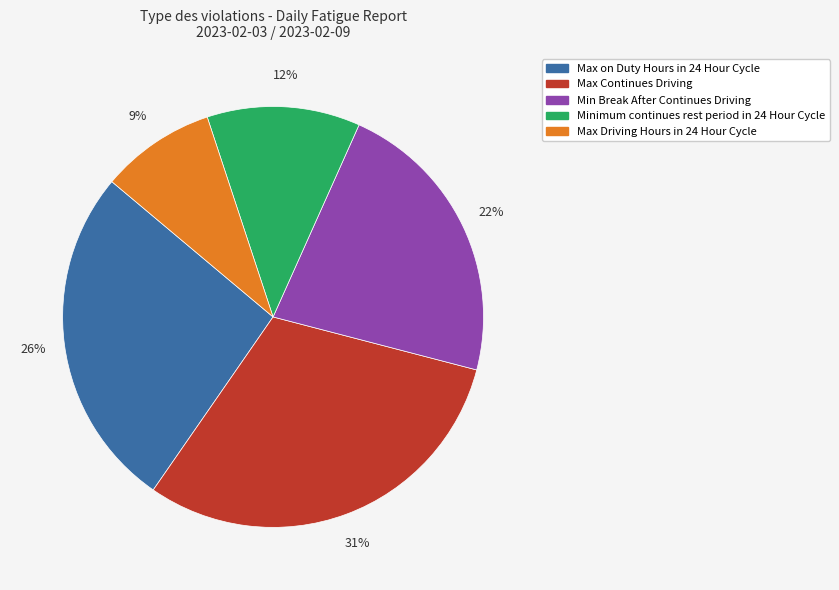

To the nearest percent, what portion does Min Break After Continues Driving represent?

22%